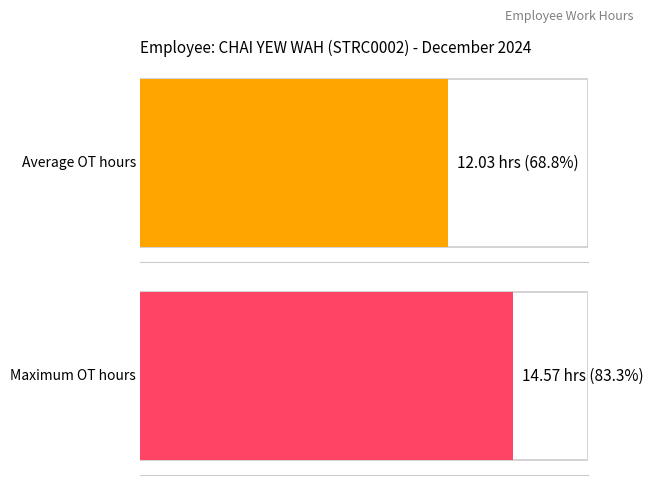

How many distinct data groups are displayed?

1